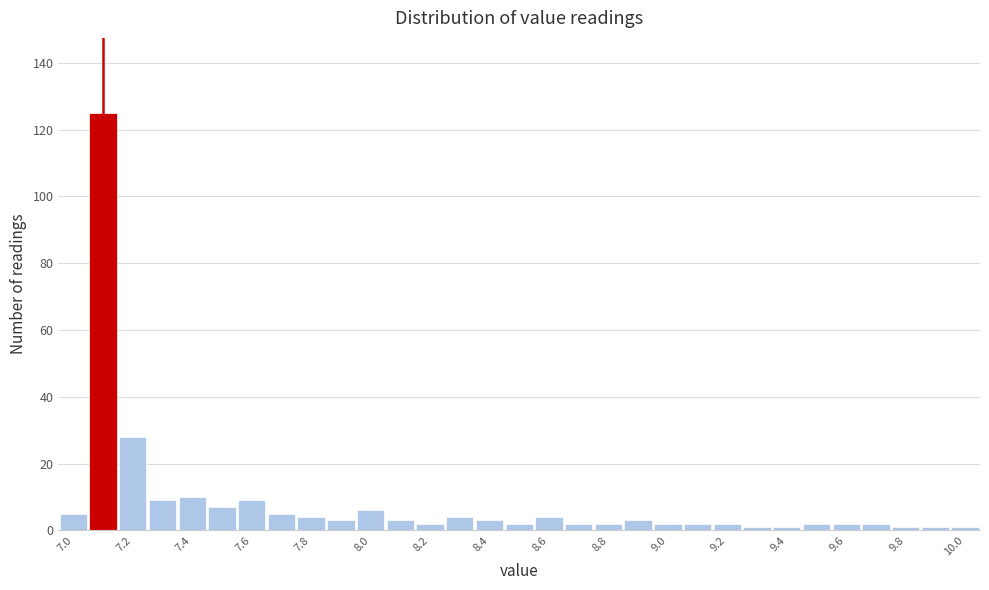

Over which range of the x-axis is the bar tallest?

7.05 to 7.15